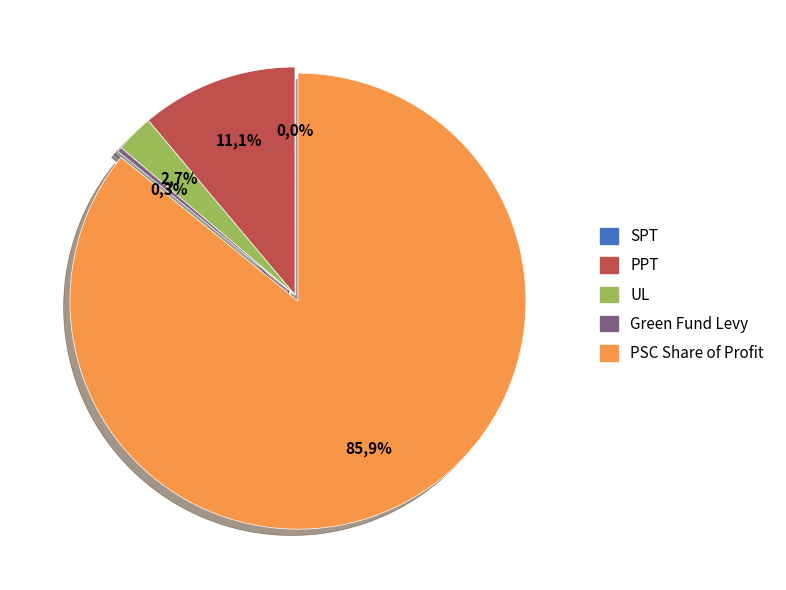

Between UL and PPT, which is larger?

PPT